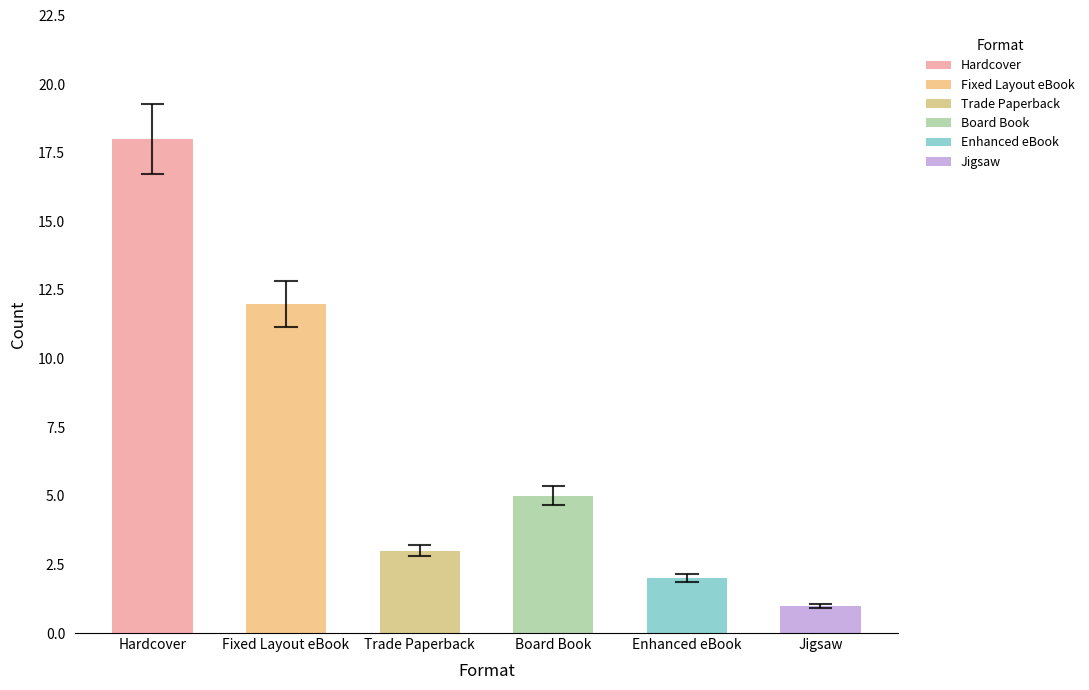

What is the minimum value for Board Book?

5